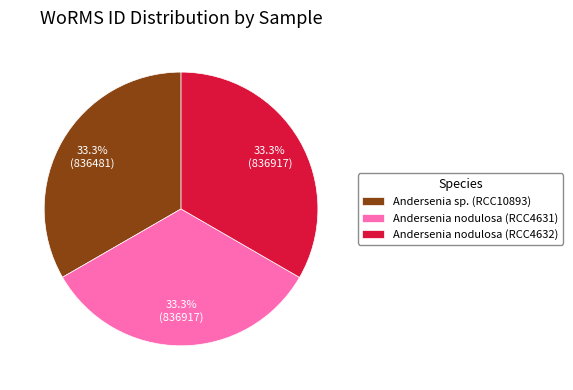

What is the ratio of the value at Andersenia sp. (RCC10893) to the value at Andersenia nodulosa (RCC4631)?

1.0